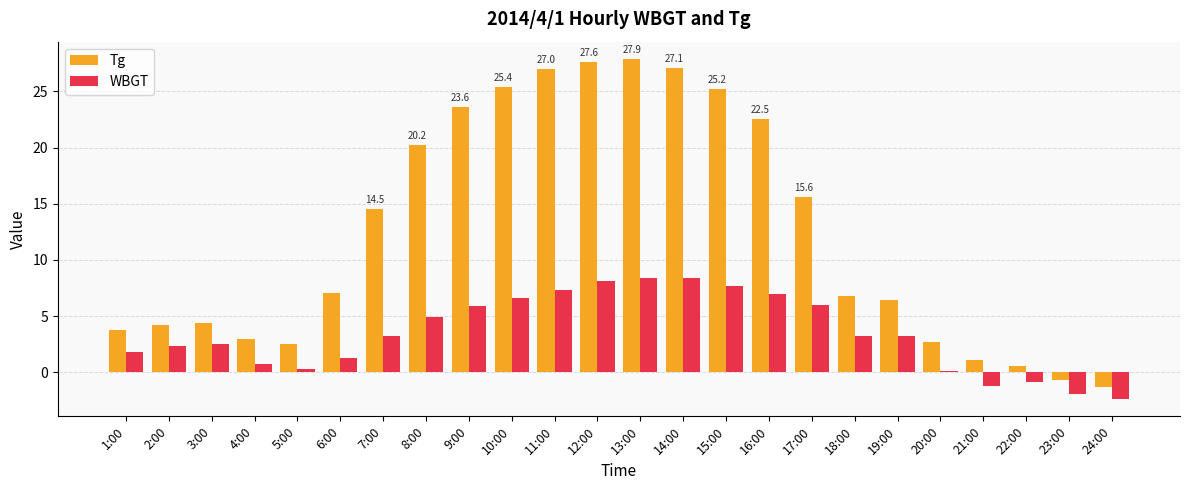

Is the value of Tg at 8:00 greater than the value of WBGT at 10:00?

Yes